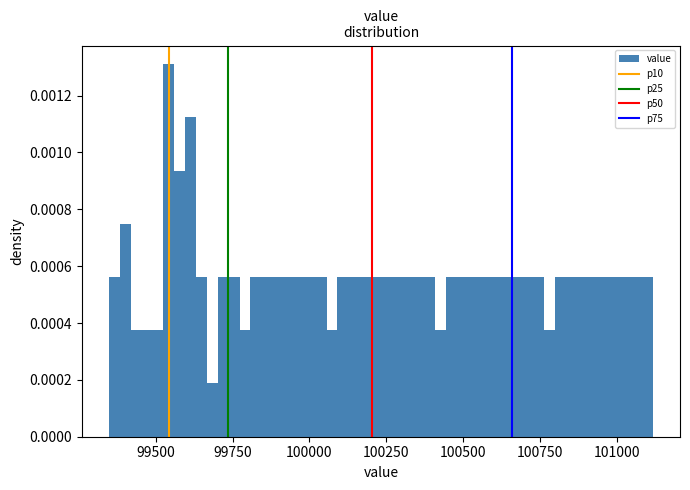

Around what value on the x-axis is the tallest bar? Give the approximate position of its centre, as read against the axis.

99550